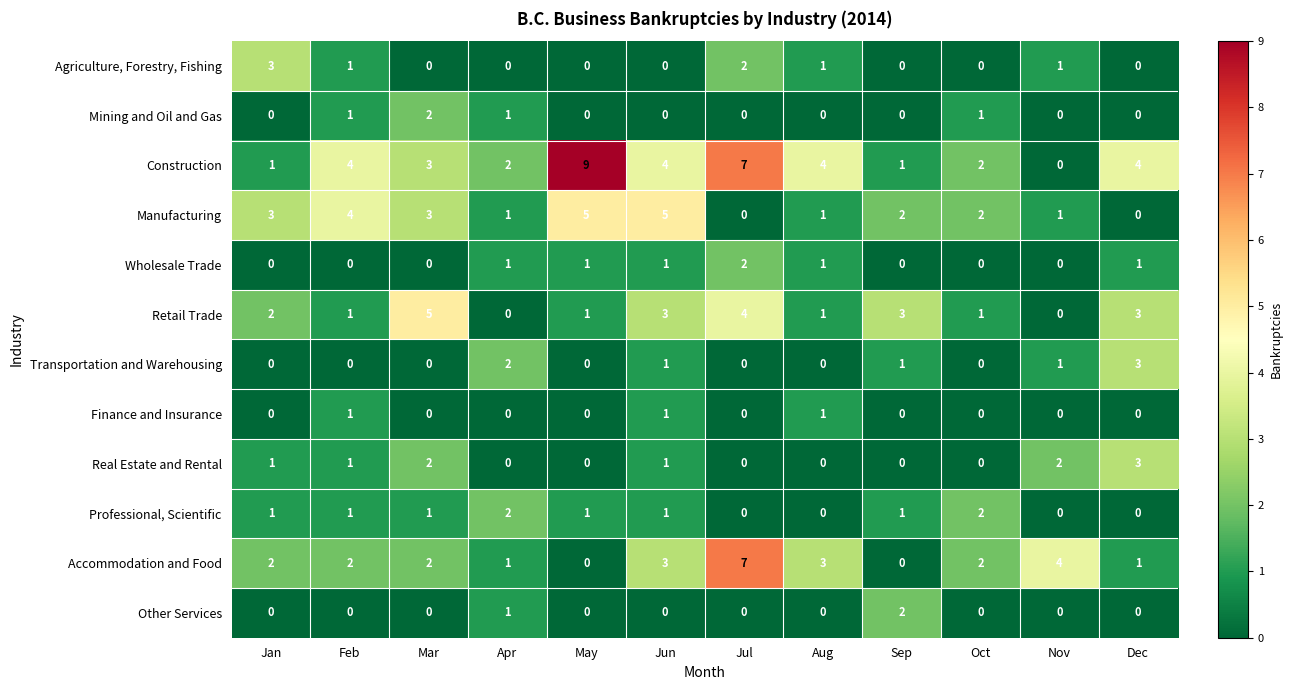

What is the sum of all Agriculture, Forestry, Fishing values?

8